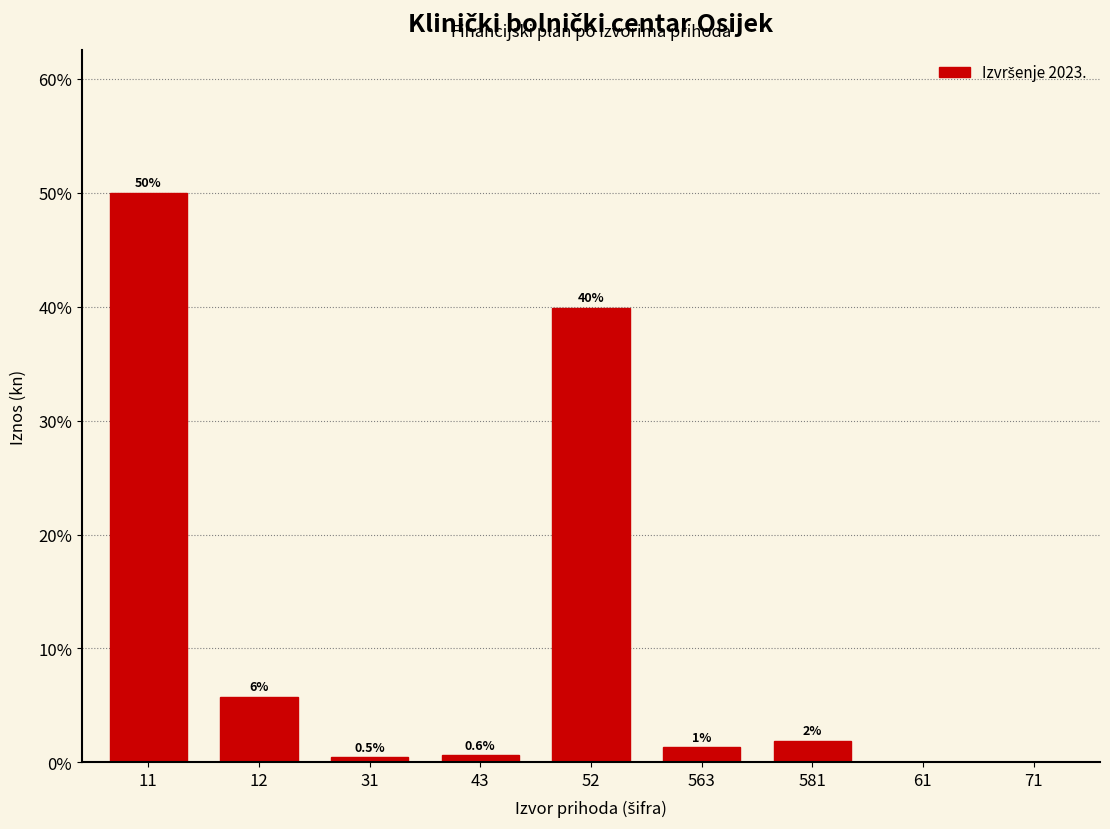

Which has a higher value, 31 or 563?

563